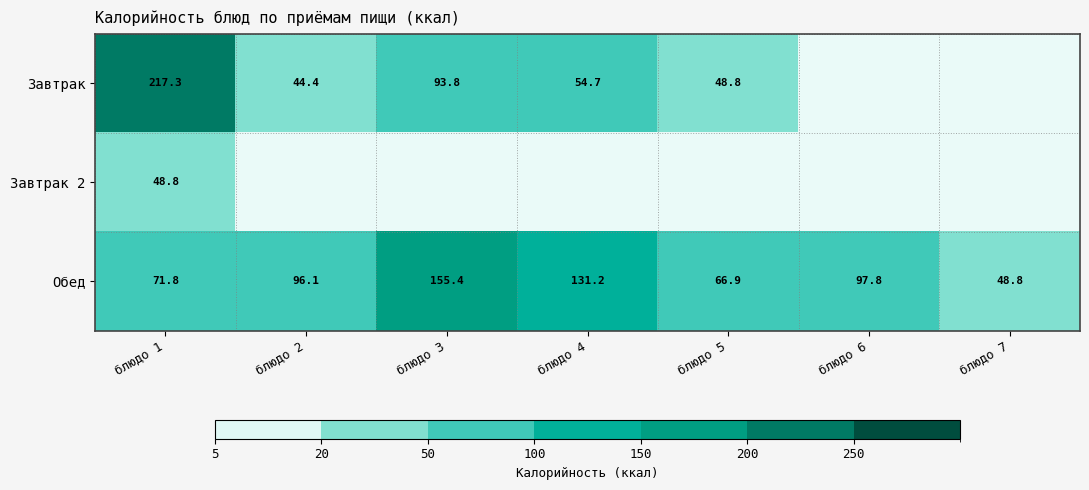

True or false: Завтрак has a value of 44.4 at блюдо 2.

True